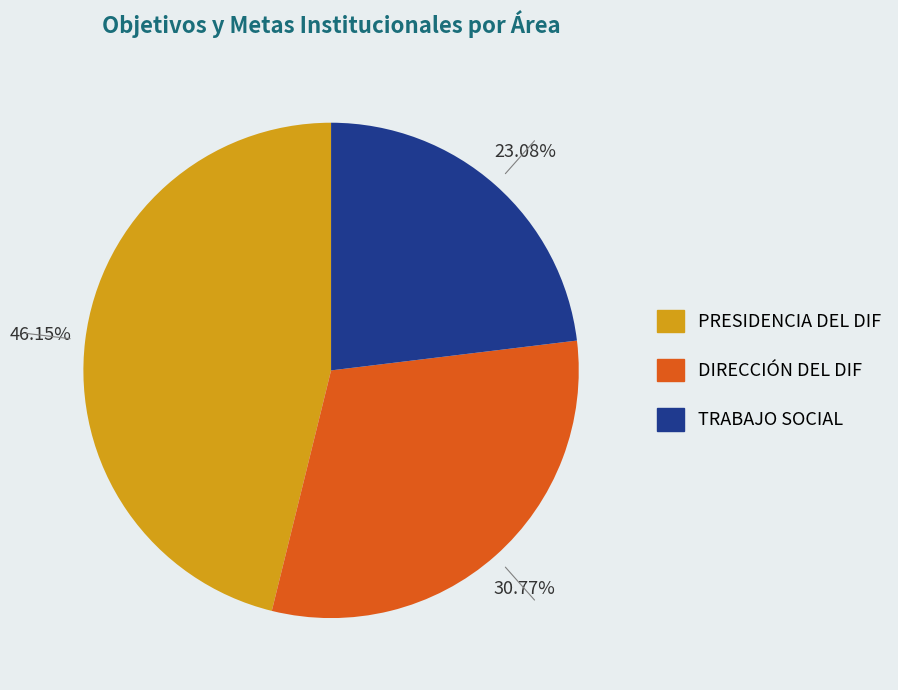

Do PRESIDENCIA DEL DIF and TRABAJO SOCIAL together represent more than half of the pie?

Yes